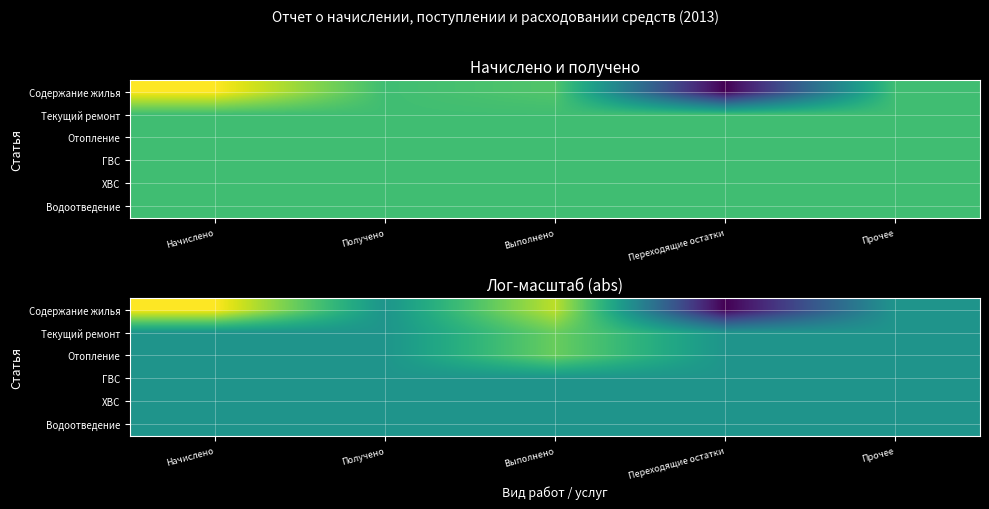

What is the total value across all series at Начислено?

10.2